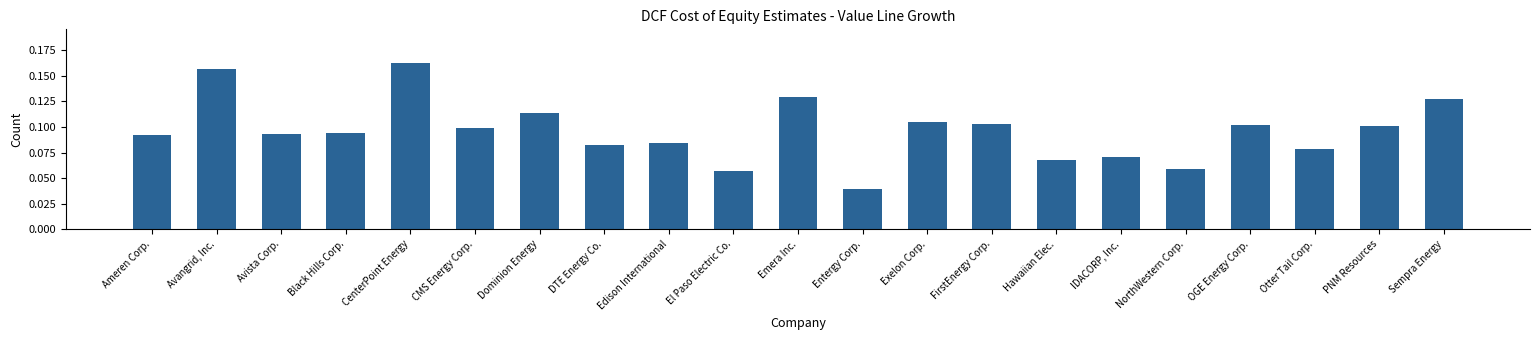

Rank the categories by value from highest to lowest.

CenterPoint Energy, Avangrid, Inc., Emera Inc., Sempra Energy, Dominion Energy, Exelon Corp., FirstEnergy Corp., OGE Energy Corp., PNM Resources, CMS Energy Corp., Black Hills Corp., Avista Corp., Ameren Corp., Edison International, DTE Energy Co., Otter Tail Corp., IDACORP, Inc., Hawaiian Elec., NorthWestern Corp., El Paso Electric Co., Entergy Corp.